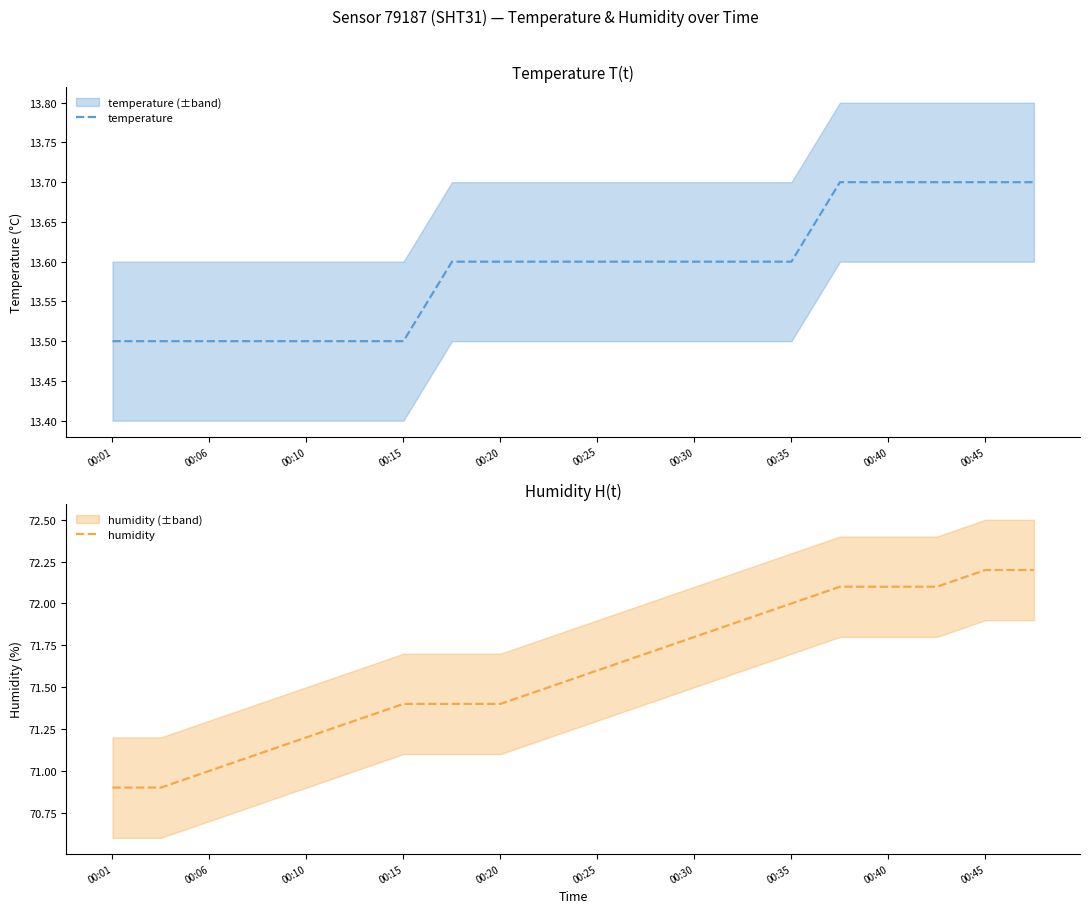

At 13, list the series in order from largest to smallest.

humidity, temperature